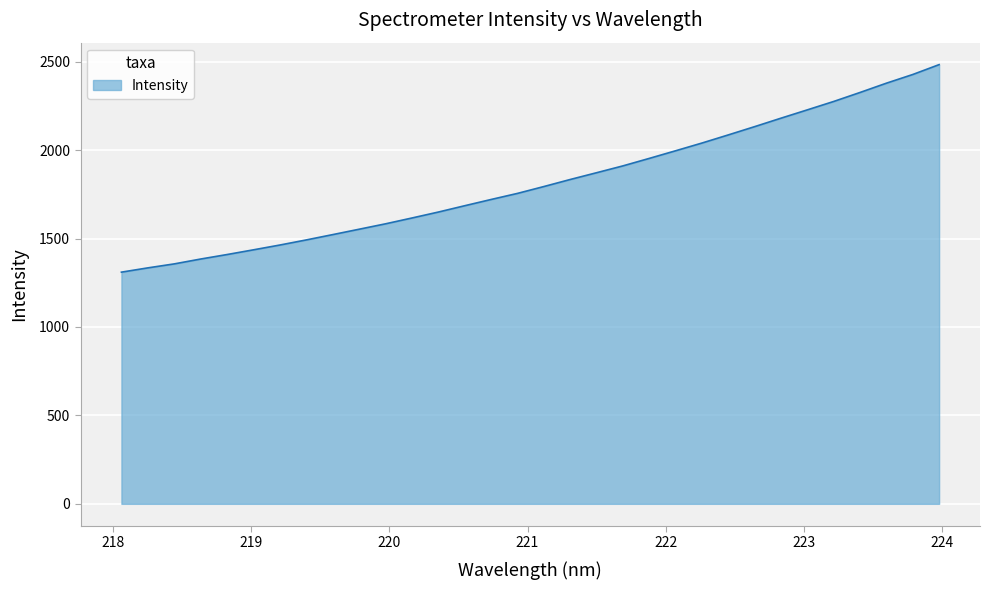

What is the maximum value shown in the chart?

2483.0